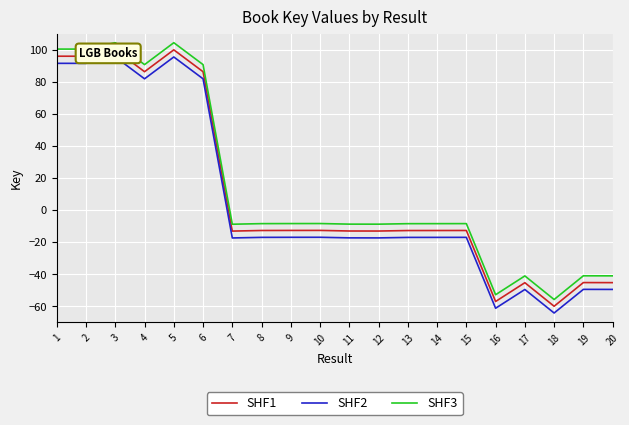

True or false: SHF3 has a value of -13.6 at 10.

False